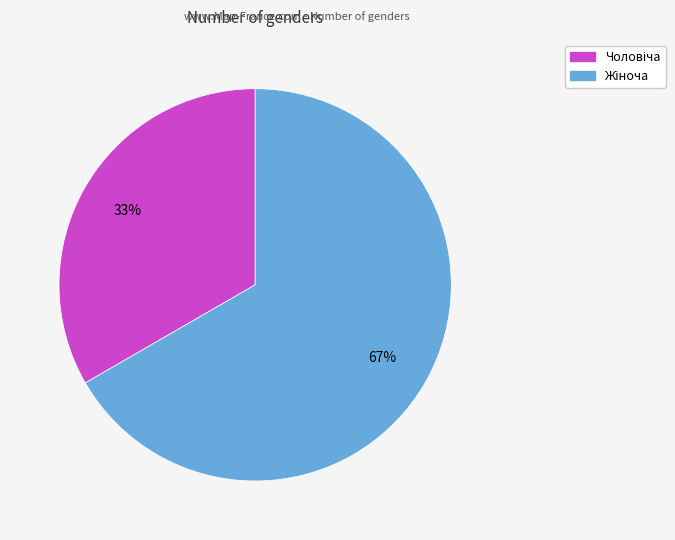

To the nearest percent, what is the average slice percentage?

50%